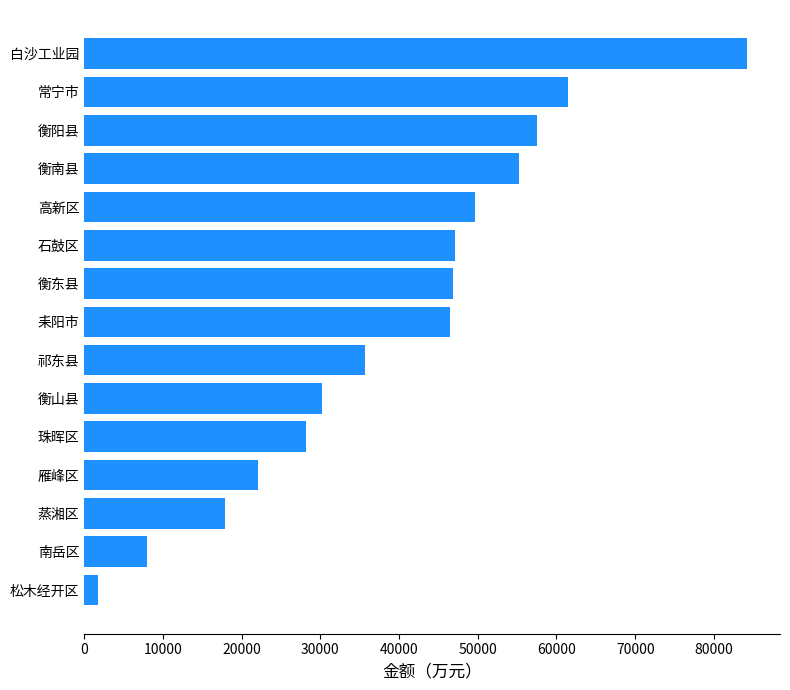

Between 白沙工业园 and 衡阳县, which is larger?

白沙工业园